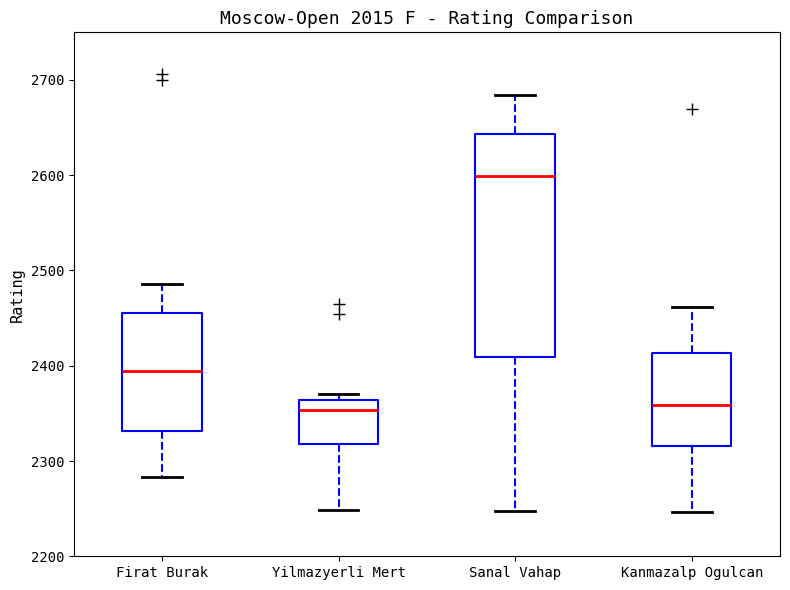

Where does the median line of the box for Firat Burak sit on the y-axis? The values are not printed on the chart, so give them approximately, as read against the axis.

2400